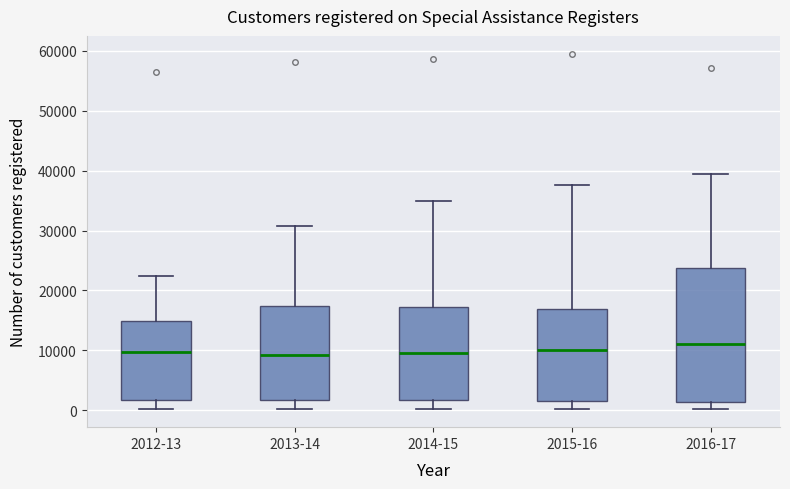

Reading left to right, read every box against the y-axis: the position of its median line, the range the box covers, and the ends of its whiskers. The values are not printed on the chart, so give them approximately, as read against the axis.

2012-13: median 10000, box 2000 to 15000, whiskers 0 to 22000
2013-14: median 9000, box 2000 to 17000, whiskers 0 to 31000
2014-15: median 10000, box 2000 to 17000, whiskers 0 to 35000
2015-16: median 10000, box 2000 to 17000, whiskers 0 to 38000
2016-17: median 11000, box 1000 to 24000, whiskers 0 to 39000